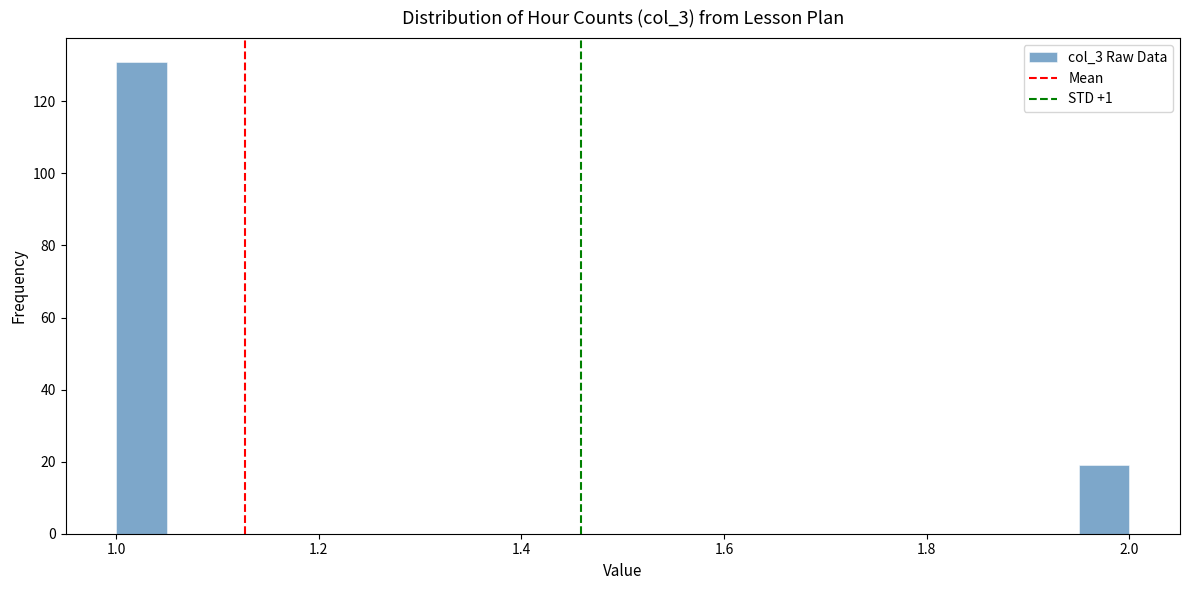

Read against the x-axis, roughly where is the centre of the tallest bar?

1.02